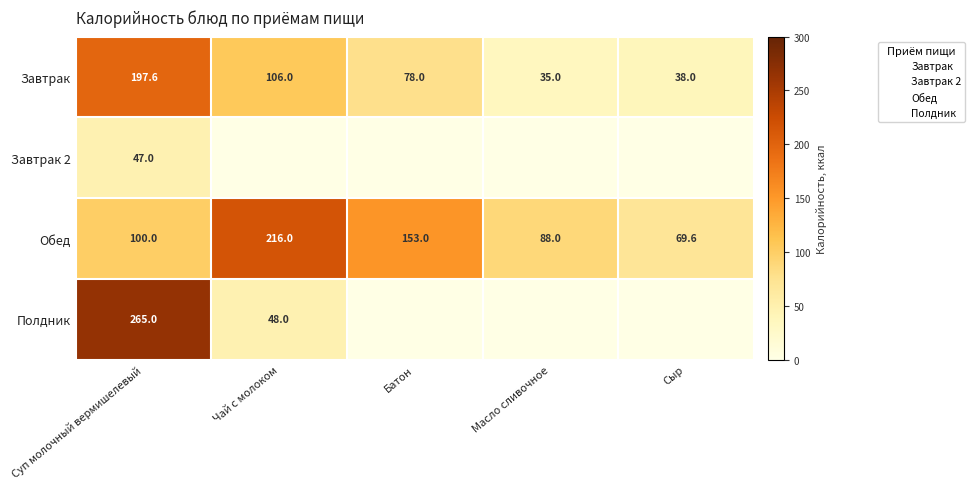

Is the value of Обед at Сыр greater than the value of Полдник at Чай с молоком?

Yes